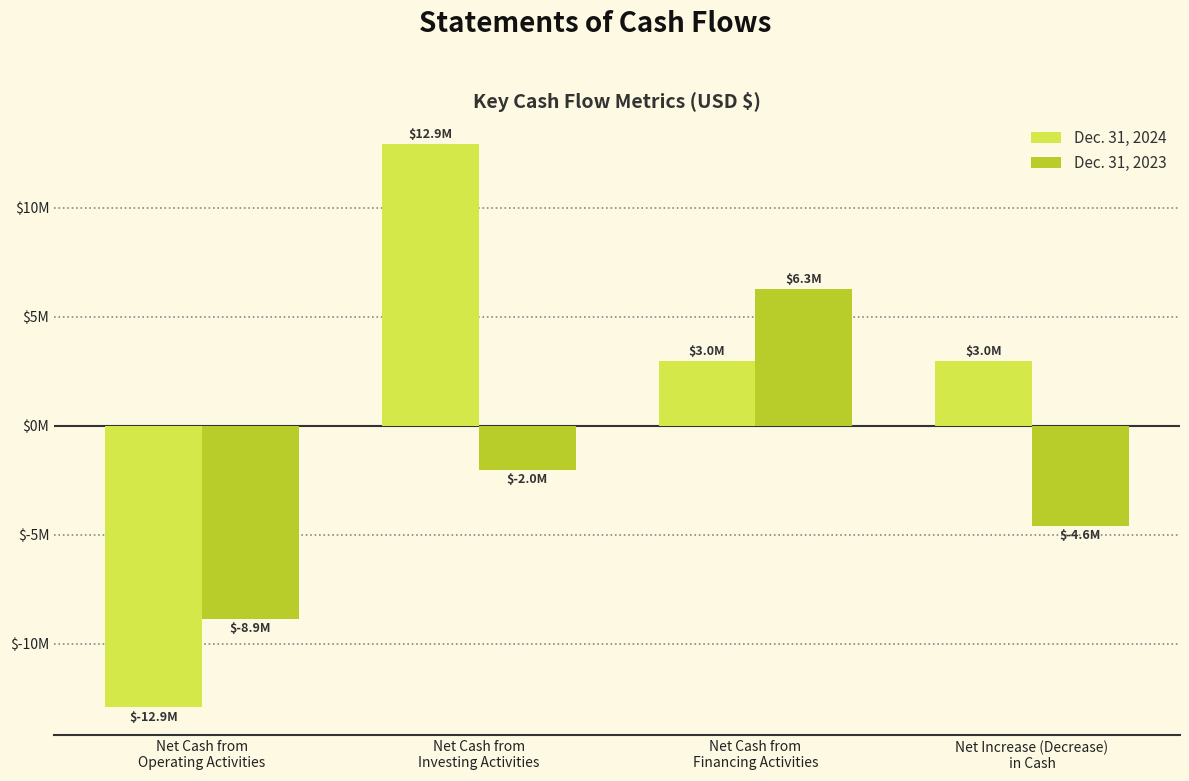

What is the label of the 4th bar from the right?

Net Cash from
Operating Activities